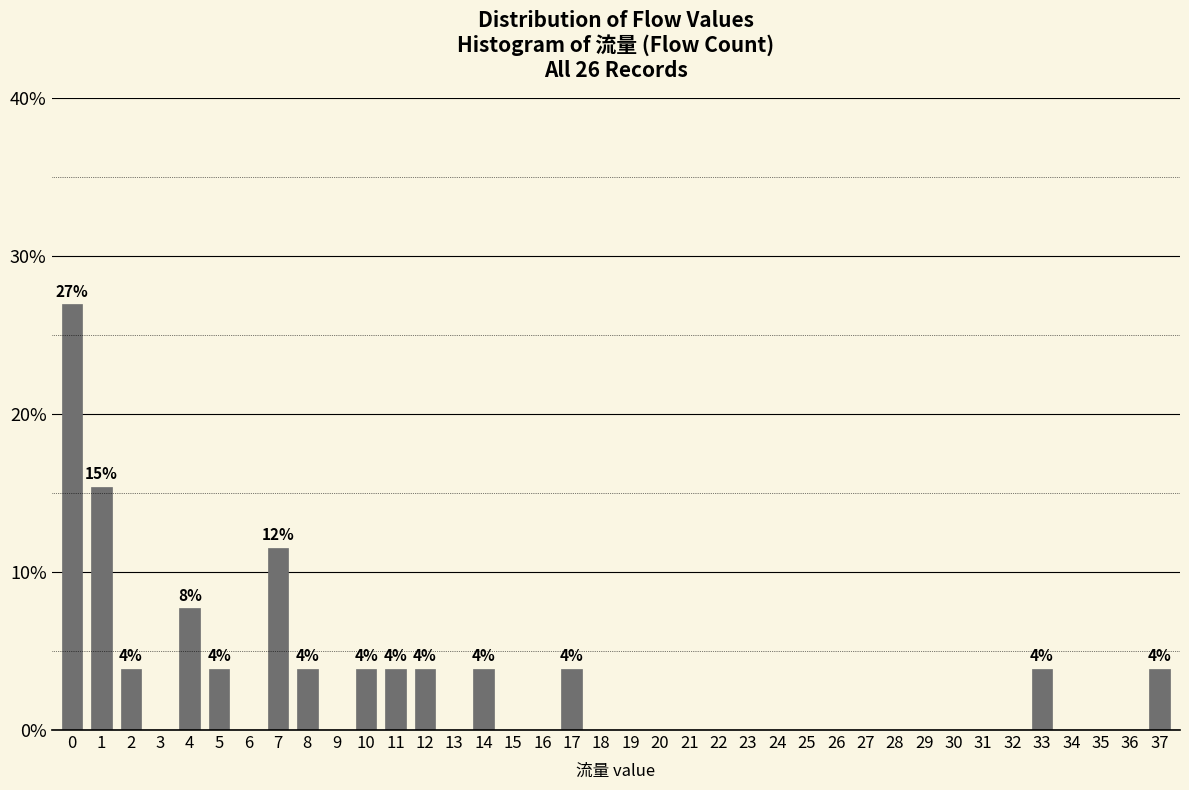

What is the greatest value displayed?

26.9